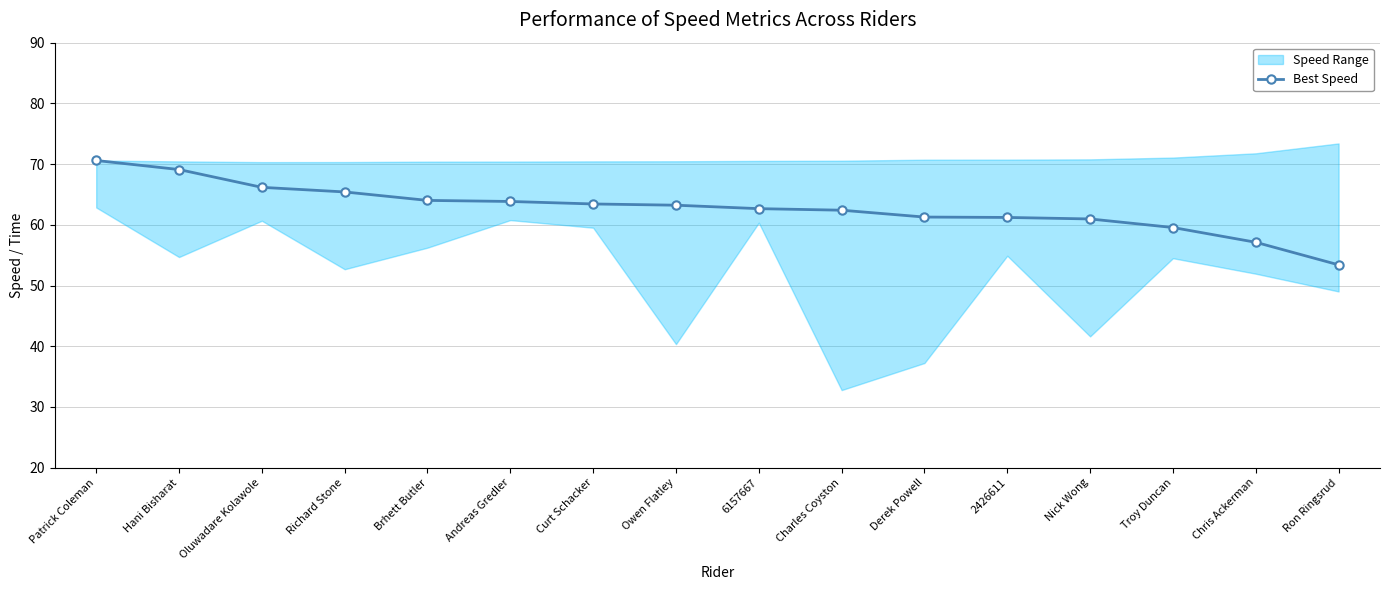

Which label corresponds to the smallest value in the chart?

Ron Ringsrud